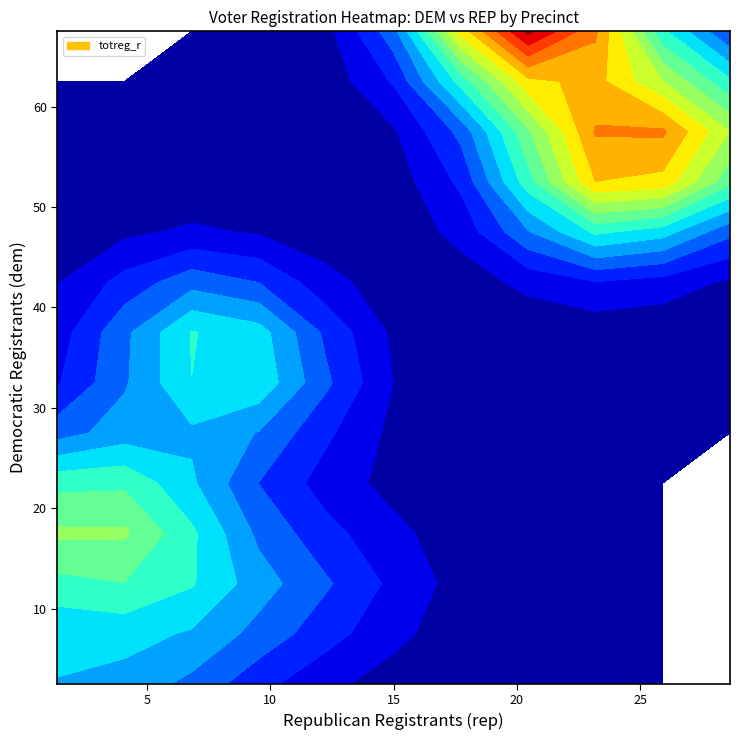

What is the difference between the highest and lowest values at dem?

67